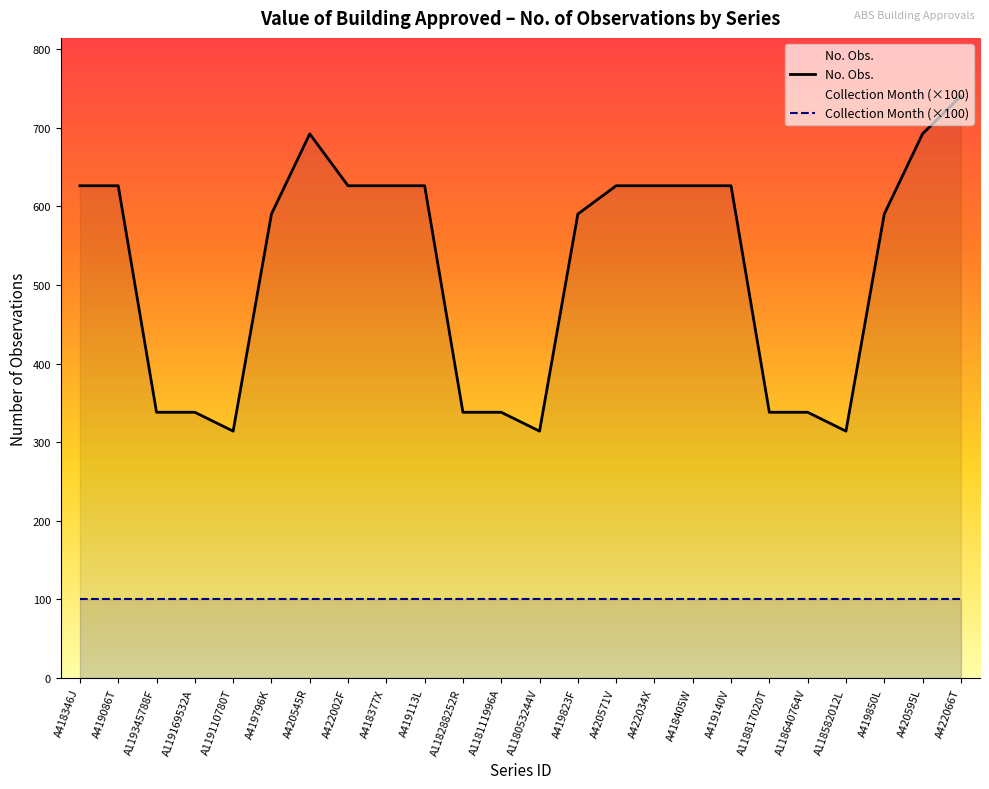

Is the value of No. Obs. at A119169532A greater than the value of Collection Month (×100) at A419140V?

Yes